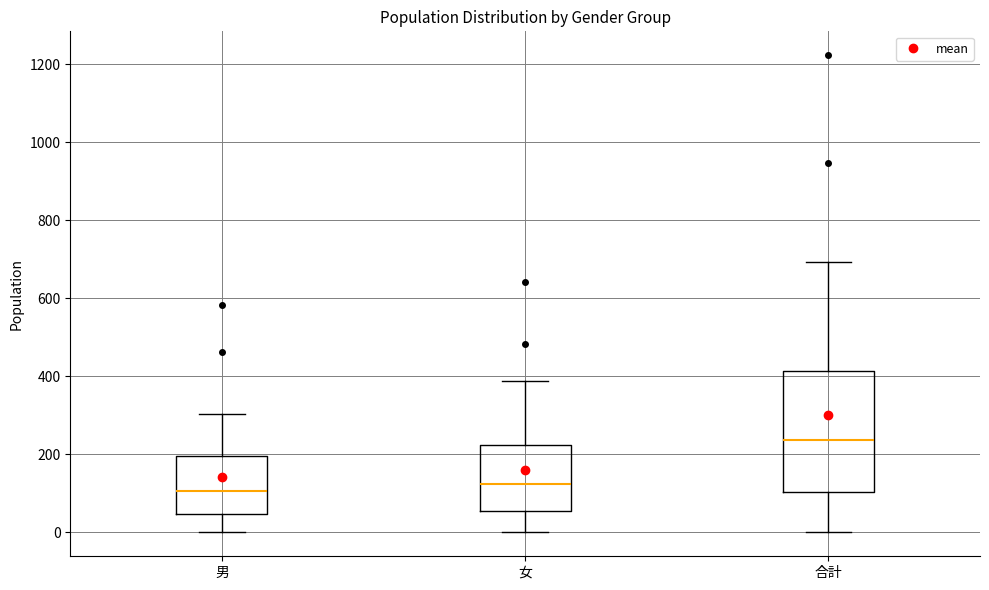

Which box is the tallest, from its lower edge to its upper edge?

合計